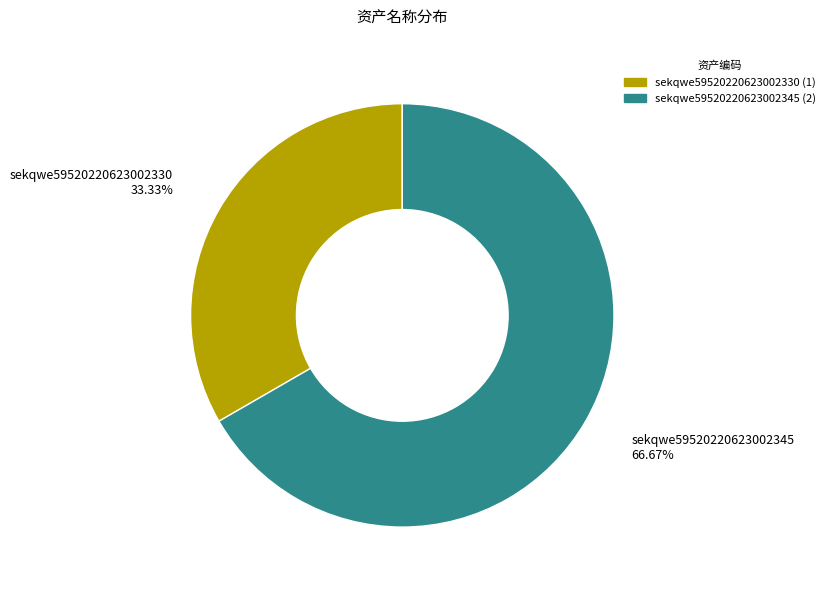

To the nearest percent, what is the difference between the largest and smallest slice percentages?

33%